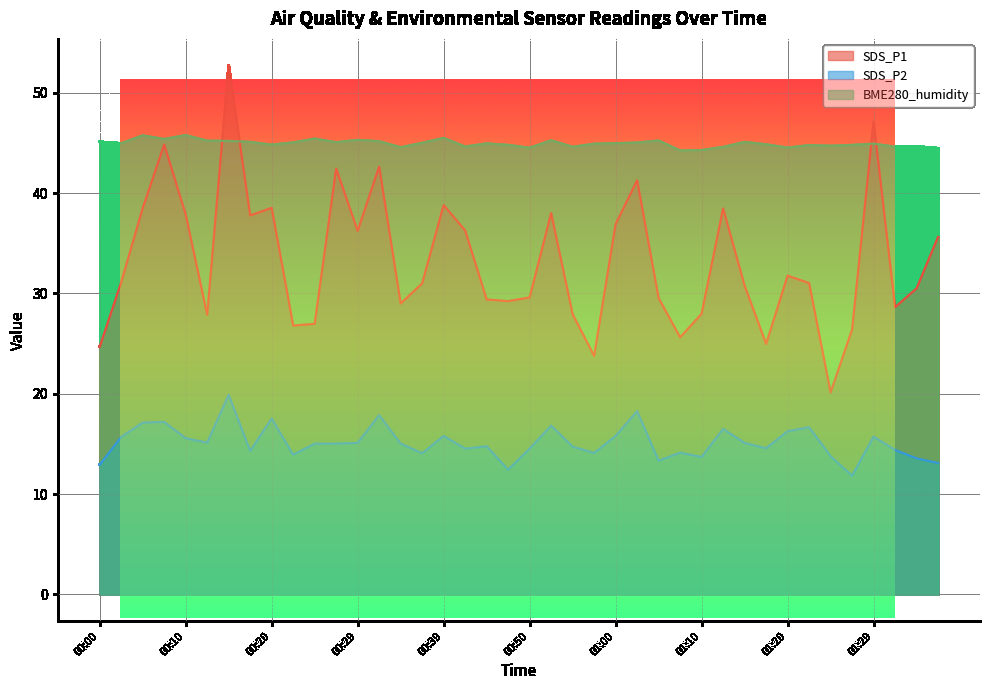

How many interior local valleys does the SDS_P1 series have?

11